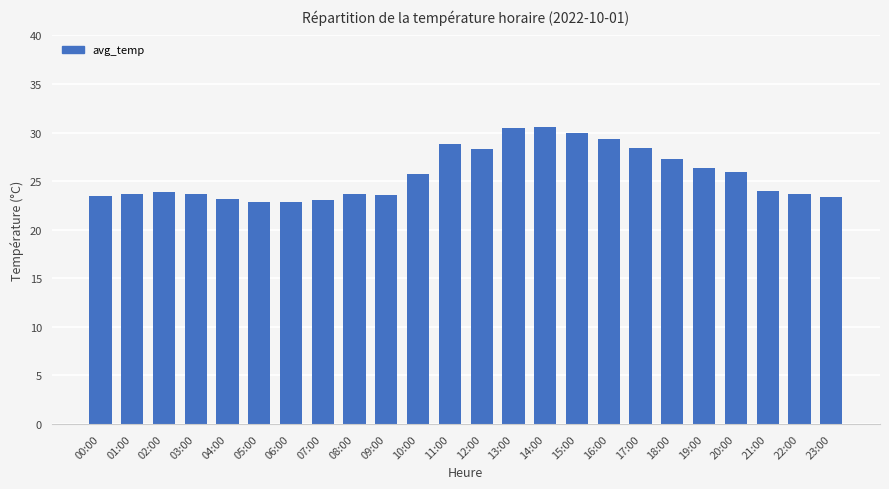

What is the label of the 10th bar from the left?

09:00